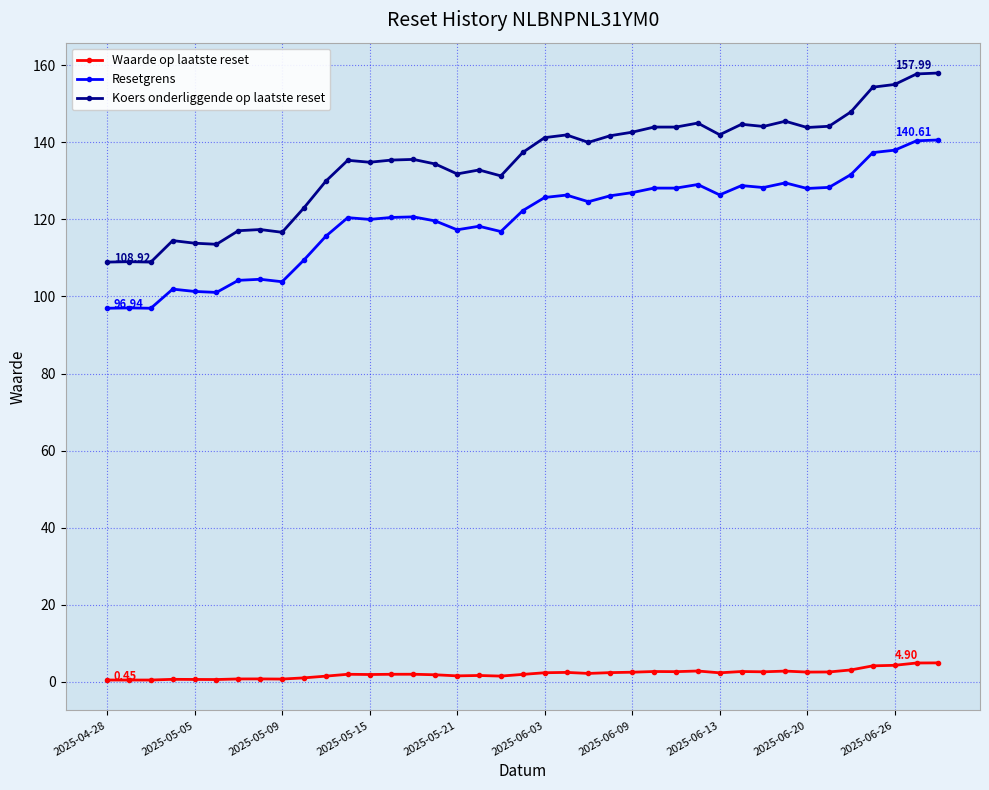

Rank the series by their maximum value, from lowest to highest.

Waarde op laatste reset, Resetgrens, Koers onderliggende op laatste reset